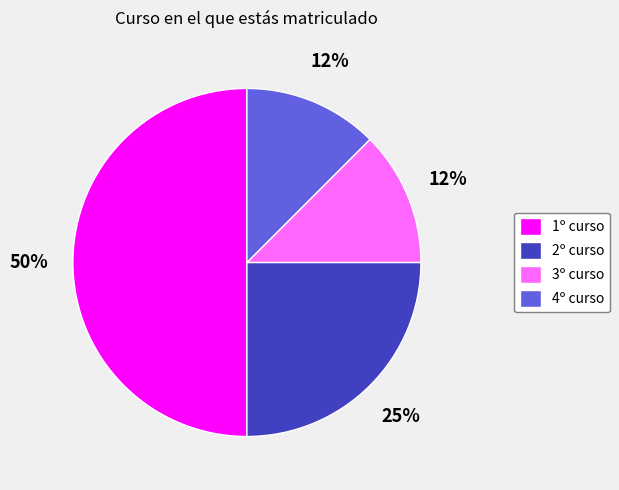

Which slice is the largest?

1º curso